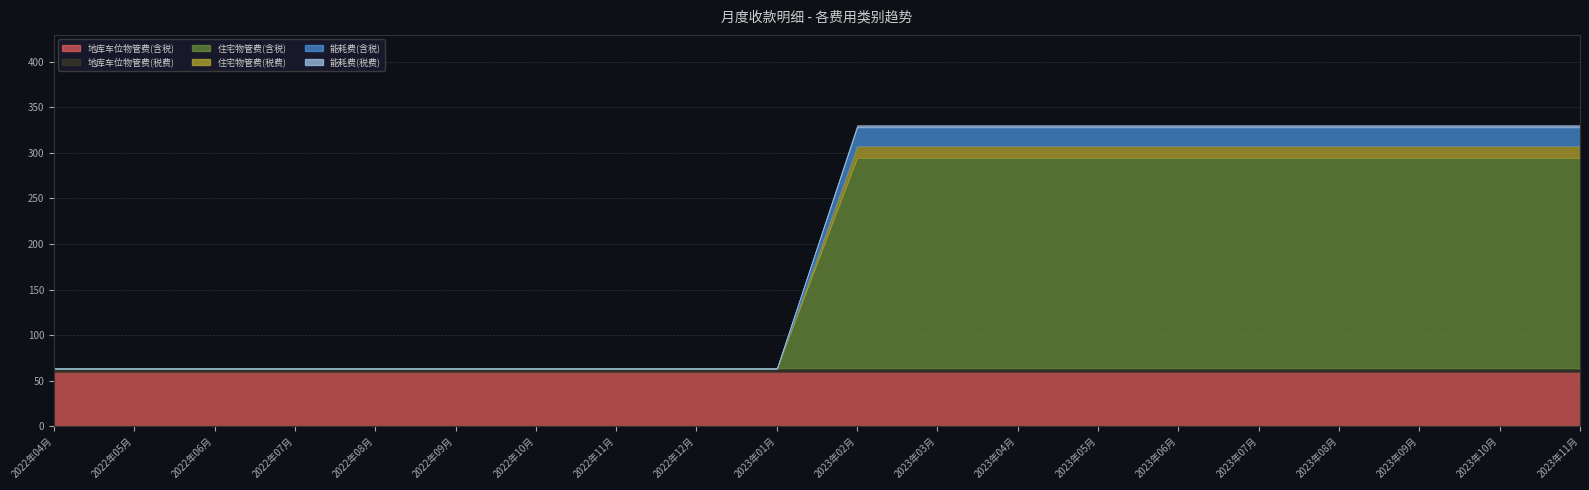

Reading left to right, extract all data points from this chart.

地库车位物管费(含税): 2022年04月=60.0	2022年05月=60.0	2022年06月=60.0	2022年07月=60.0	2022年08月=60.0	2022年09月=60.0	2022年10月=60.0	2022年11月=60.0	2022年12月=60.0	2023年01月=60.0	2023年02月=60.0	2023年03月=60.0	2023年04月=60.0	2023年05月=60.0	2023年06月=60.0	2023年07月=60.0	2023年08月=60.0	2023年09月=60.0	2023年10月=60.0	2023年11月=60.0
地库车位物管费(税费): 2022年04月=3.4	2022年05月=3.4	2022年06月=3.4	2022年07月=3.4	2022年08月=3.4	2022年09月=3.4	2022年10月=3.4	2022年11月=3.4	2022年12月=3.4	2023年01月=3.4	2023年02月=3.4	2023年03月=3.4	2023年04月=3.4	2023年05月=3.4	2023年06月=3.4	2023年07月=3.4	2023年08月=3.4	2023年09月=3.4	2023年10月=3.4	2023年11月=3.4
住宅物管费(含税): 2022年04月=0.0	2022年05月=0.0	2022年06月=0.0	2022年07月=0.0	2022年08月=0.0	2022年09月=0.0	2022年10月=0.0	2022年11月=0.0	2022年12月=0.0	2023年01月=0.0	2023年02月=231.3	2023年03月=231.3	2023年04月=231.3	2023年05月=231.3	2023年06月=231.3	2023年07月=231.3	2023年08月=231.3	2023年09月=231.3	2023年10月=231.3	2023年11月=231.3
住宅物管费(税费): 2022年04月=0.0	2022年05月=0.0	2022年06月=0.0	2022年07月=0.0	2022年08月=0.0	2022年09月=0.0	2022年10月=0.0	2022年11月=0.0	2022年12月=0.0	2023年01月=0.0	2023年02月=13.1	2023年03月=13.1	2023年04月=13.1	2023年05月=13.1	2023年06月=13.1	2023年07月=13.1	2023年08月=13.1	2023年09月=13.1	2023年10月=13.1	2023年11月=13.1
能耗费(含税): 2022年04月=0.0	2022年05月=0.0	2022年06月=0.0	2022年07月=0.0	2022年08月=0.0	2022年09月=0.0	2022年10月=0.0	2022年11月=0.0	2022年12月=0.0	2023年01月=0.0	2023年02月=20.3	2023年03月=20.3	2023年04月=20.3	2023年05月=20.3	2023年06月=20.3	2023年07月=20.3	2023年08月=20.3	2023年09月=20.3	2023年10月=20.3	2023年11月=20.3
能耗费(税费): 2022年04月=0.0	2022年05月=0.0	2022年06月=0.0	2022年07月=0.0	2022年08月=0.0	2022年09月=0.0	2022年10月=0.0	2022年11月=0.0	2022年12月=0.0	2023年01月=0.0	2023年02月=2.3	2023年03月=2.3	2023年04月=2.3	2023年05月=2.3	2023年06月=2.3	2023年07月=2.3	2023年08月=2.3	2023年09月=2.3	2023年10月=2.3	2023年11月=2.3